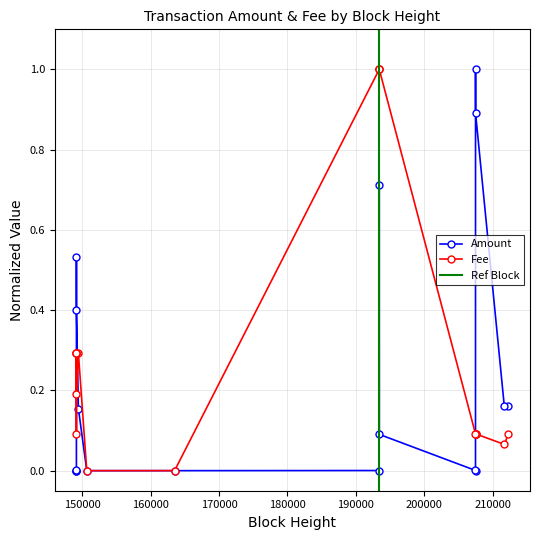

Which series has the largest range (max minus min)?

Amount